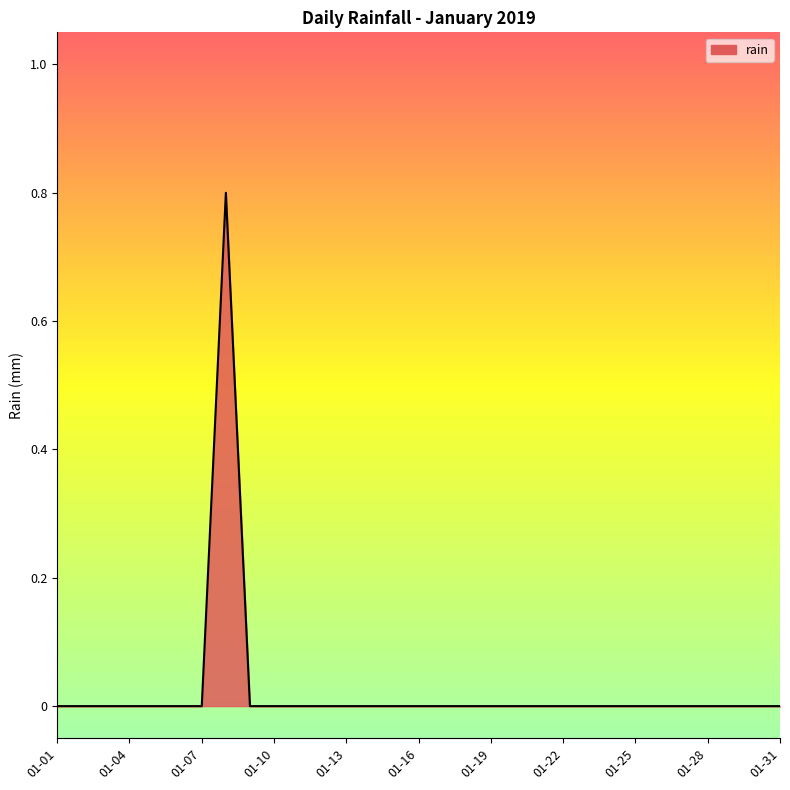

What is the greatest value displayed?

0.8